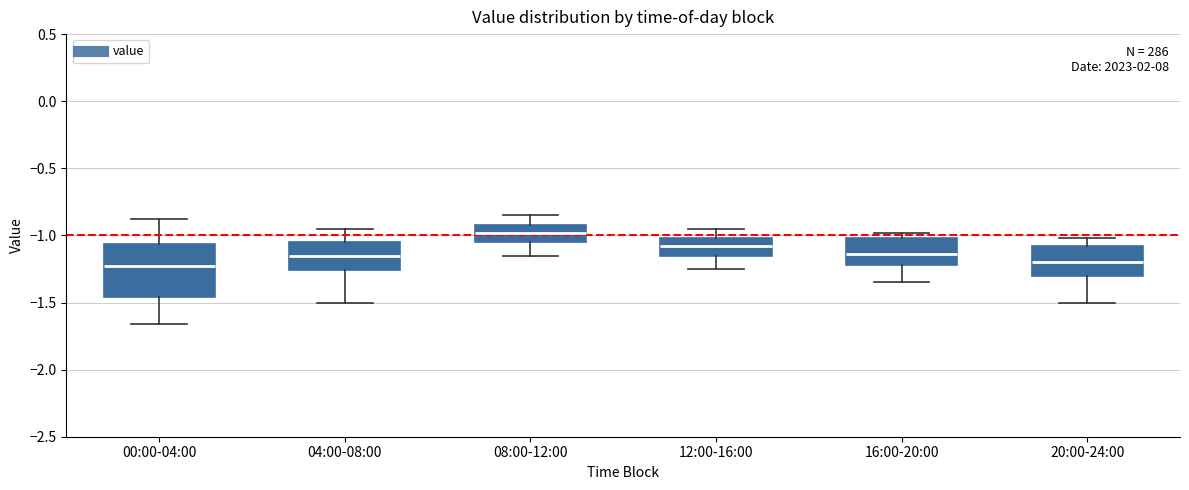

Where is the upper edge of the box for 20:00-24:00 on the y-axis? The values are not printed on the chart, so give them approximately, as read against the axis.

-1.10